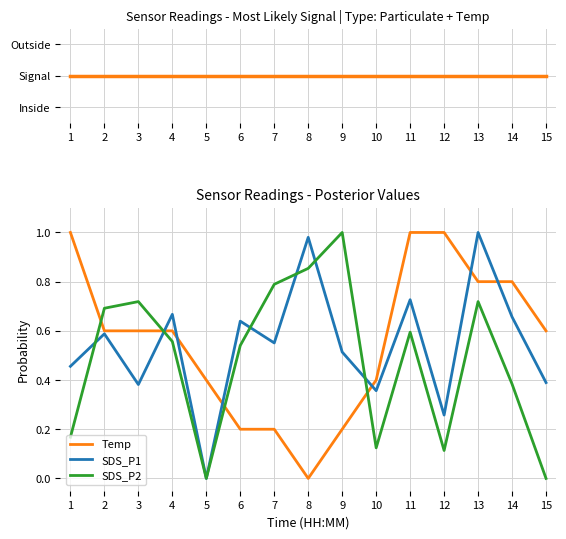

What is the value of the Temp point at the 13th from the left?

0.8